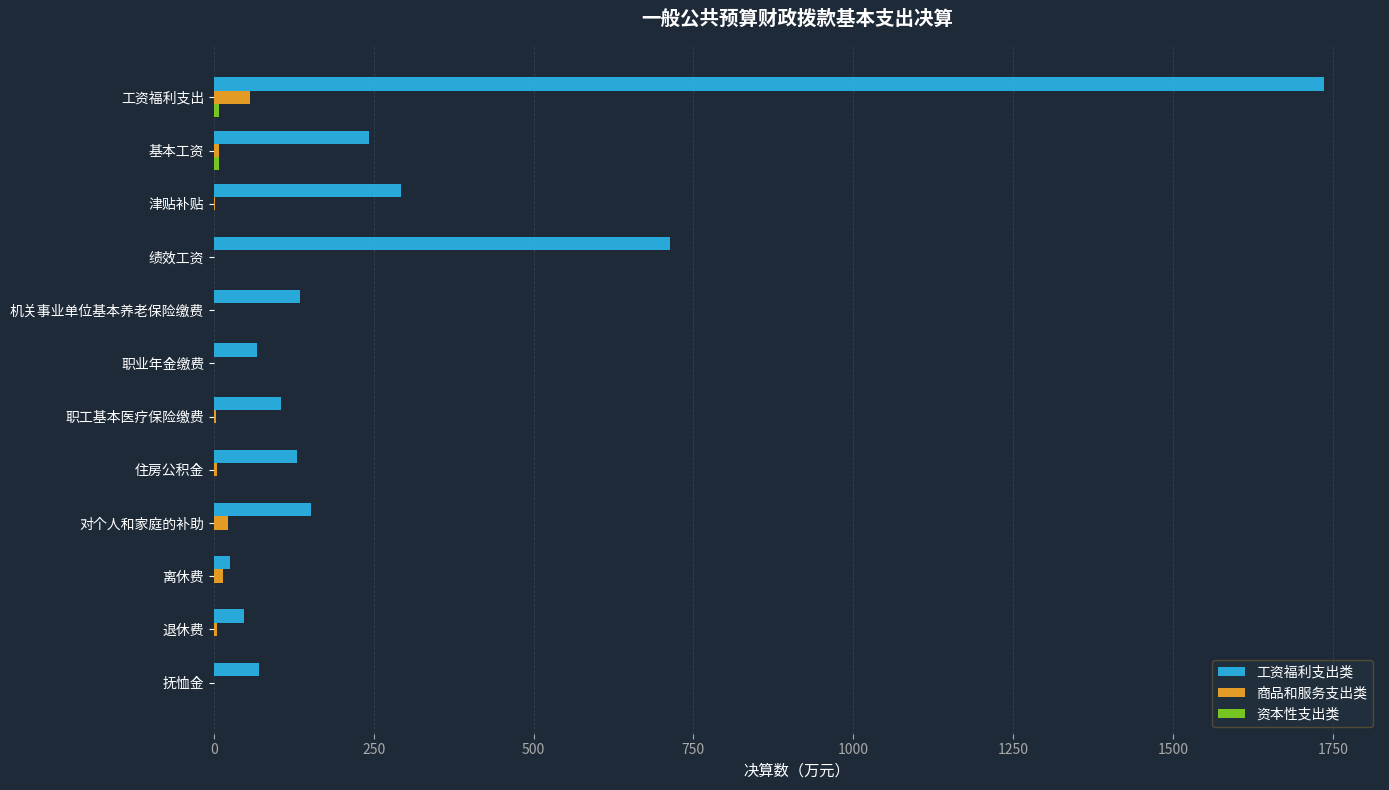

What is the sum of all 工资福利支出类 values?

3714.3